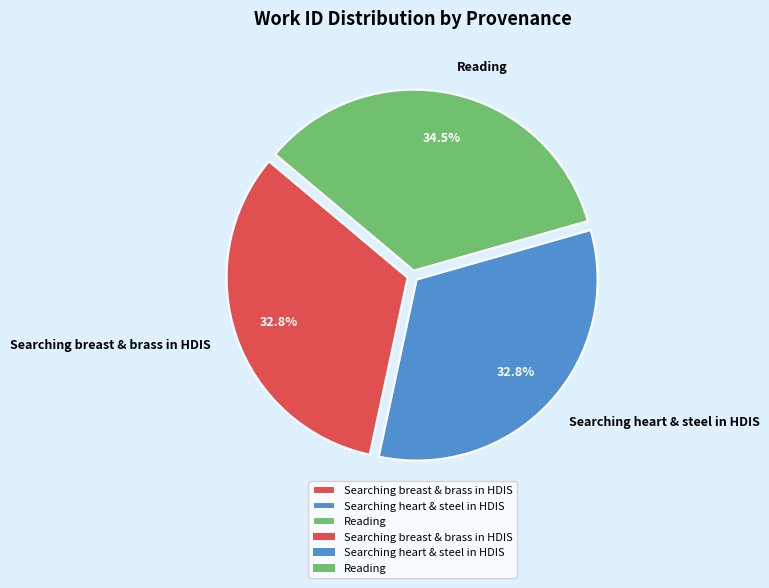

Which category has the biggest portion of the pie?

Reading